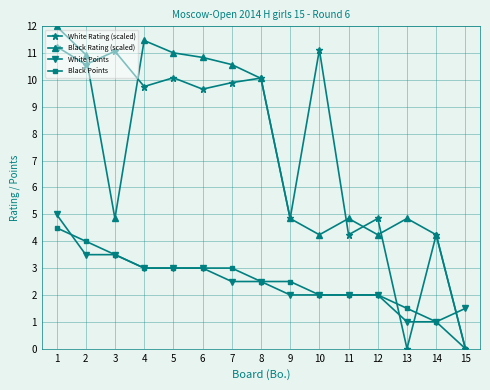

In White Rating (scaled), how many points are higher than both neighbors (excluding endpoints)?

6